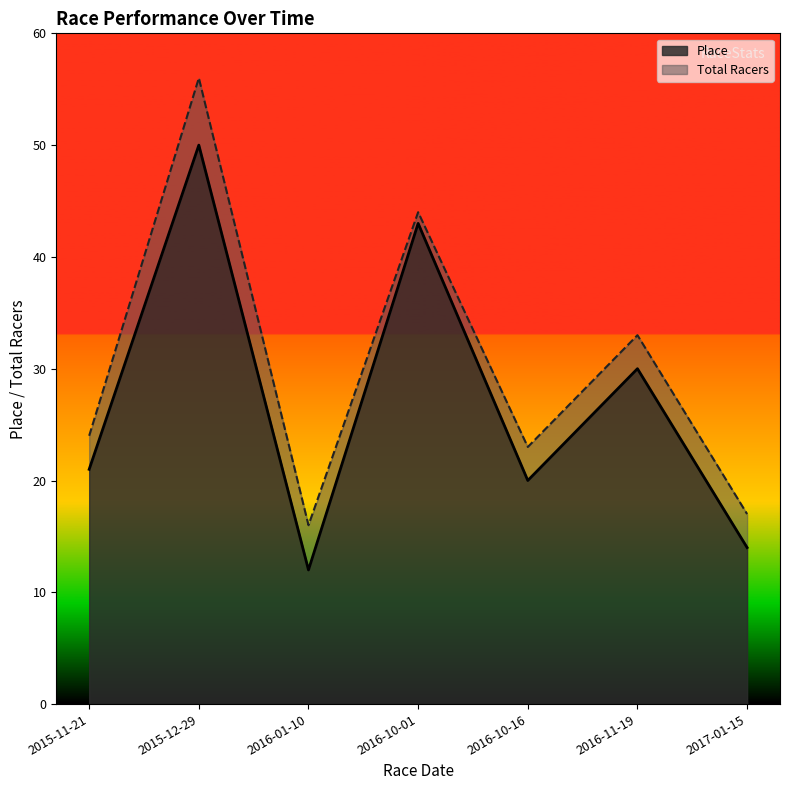

What position from the left is 2016-01-10?

3